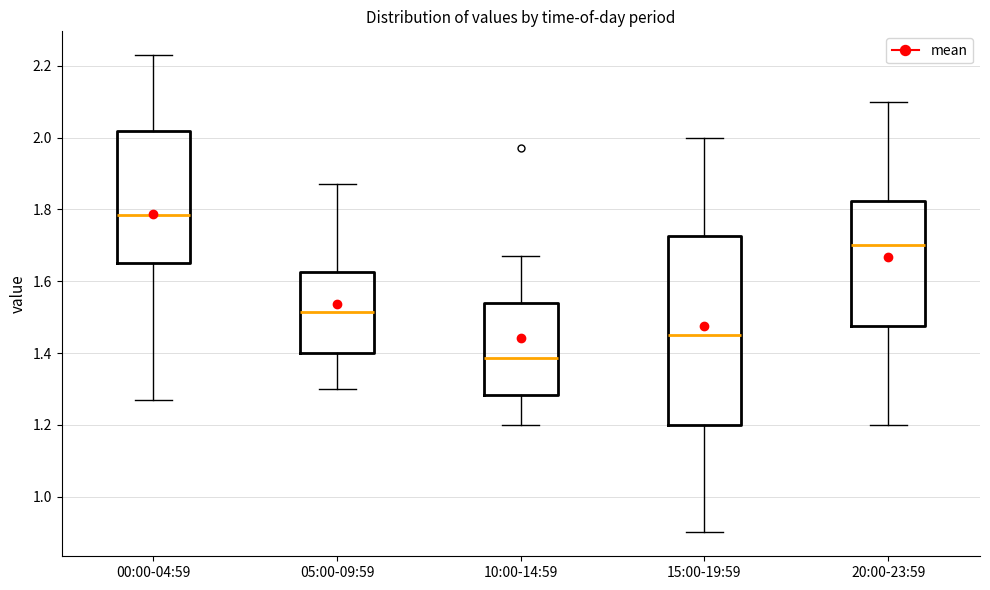

Reading left to right, read every box against the y-axis: the position of its median line, the range the box covers, and the ends of its whiskers. The values are not printed on the chart, so give them approximately, as read against the axis.

00:00-04:59: median 1.78, box 1.66 to 2.02, whiskers 1.28 to 2.24
05:00-09:59: median 1.52, box 1.40 to 1.62, whiskers 1.30 to 1.88
10:00-14:59: median 1.38, box 1.28 to 1.54, whiskers 1.20 to 1.68
15:00-19:59: median 1.46, box 1.20 to 1.72, whiskers 0.90 to 2.00
20:00-23:59: median 1.70, box 1.48 to 1.82, whiskers 1.20 to 2.10